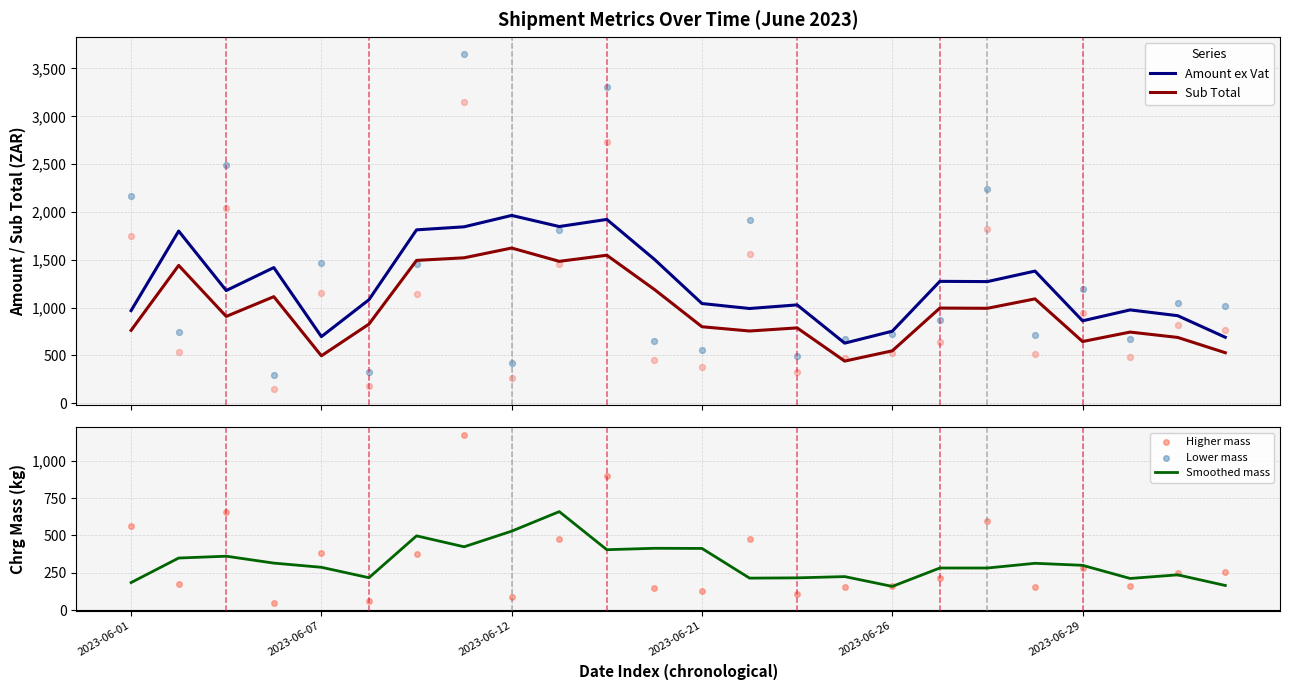

Which series reaches the maximum Y coordinate?

Amount ex Vat